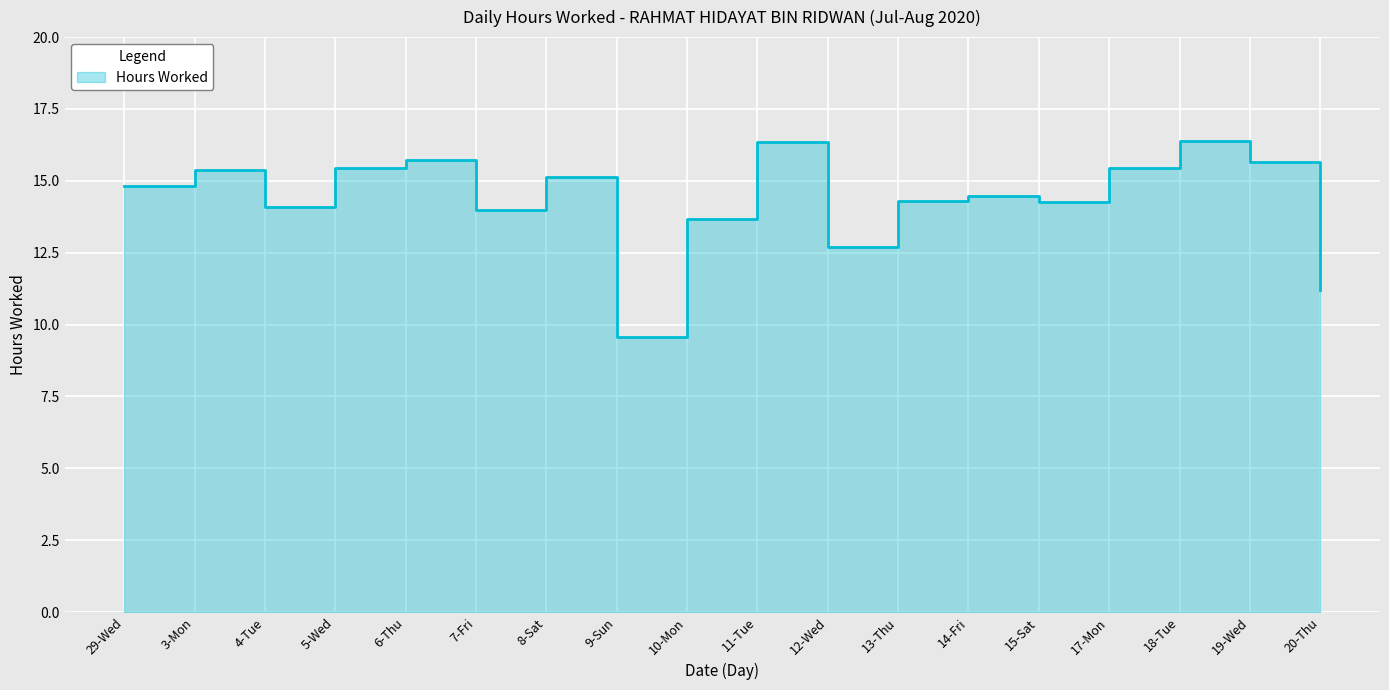

What is the label of the 7th point from the left?

8-Sat